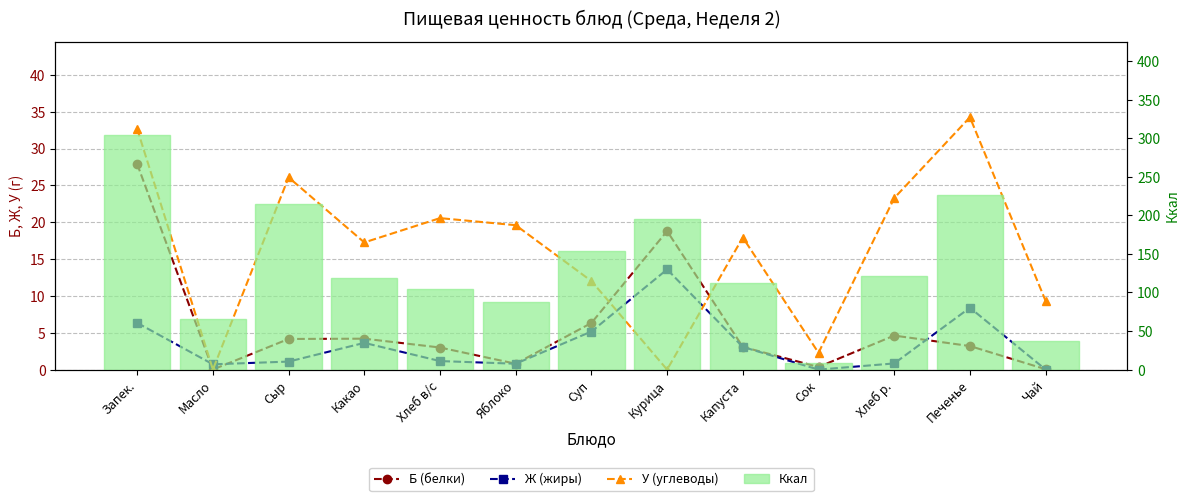

The value of У (углеводы) at Масло is 0.0. True or false?

False